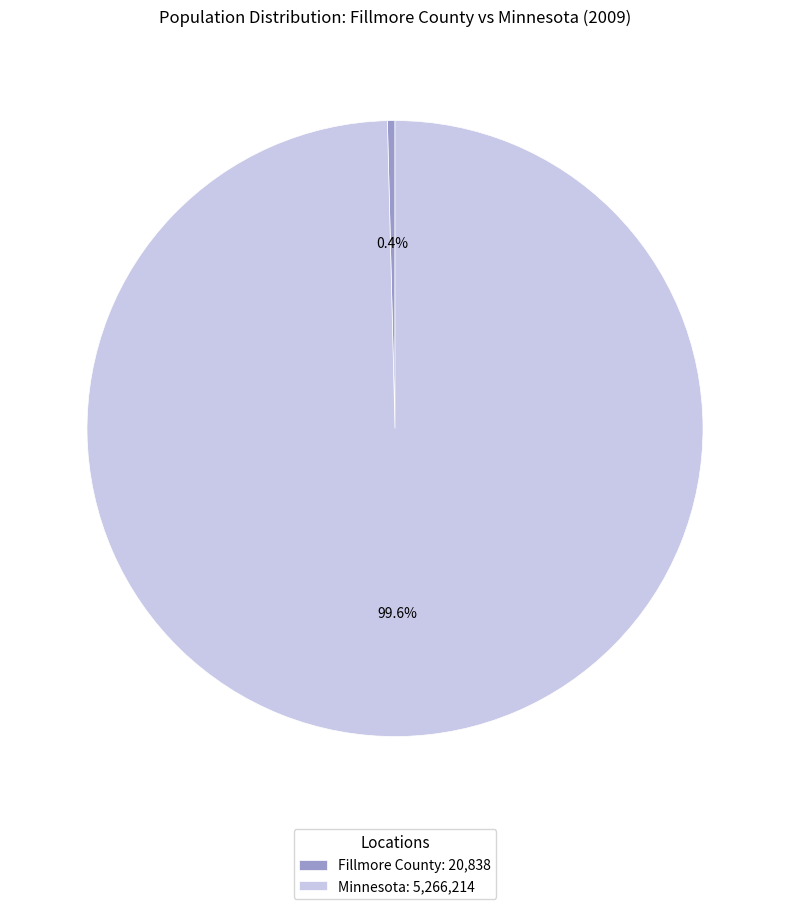

Combined, do Minnesota and Fillmore County account for over 50%?

Yes